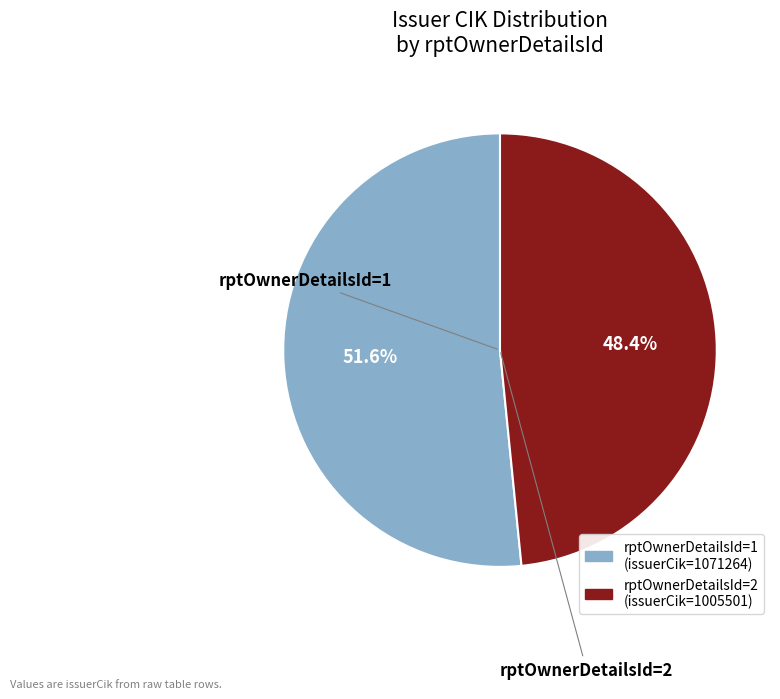

Is there a majority slice in this chart?

Yes